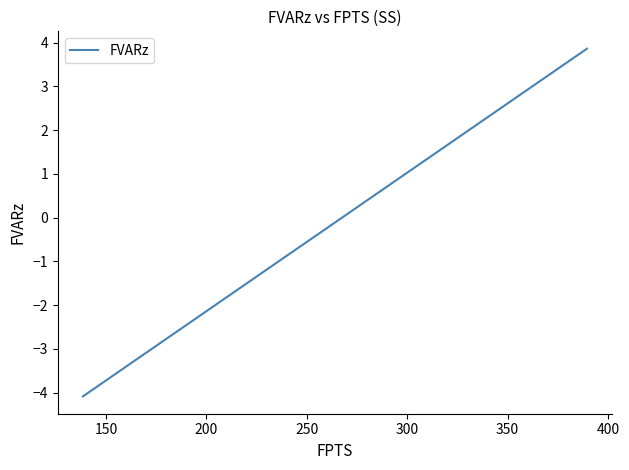

How many data points are less than 0?

26